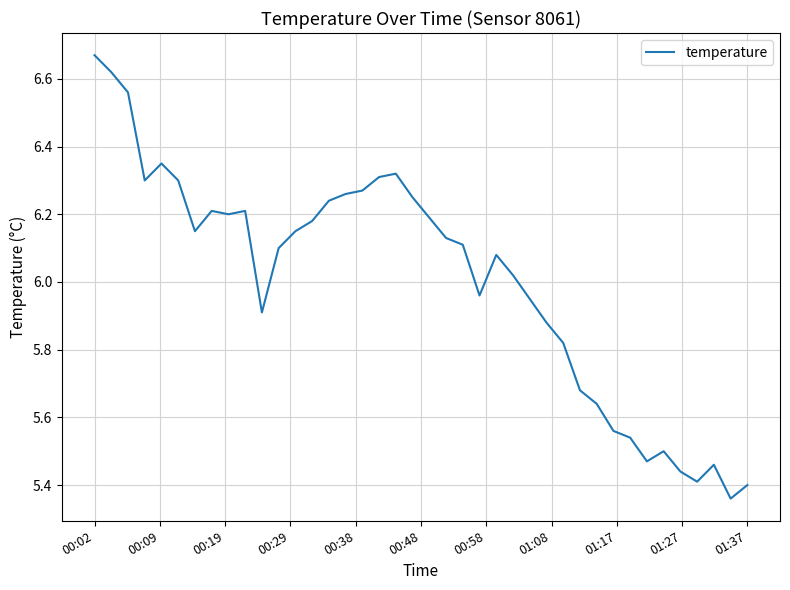

What is the difference between the maximum and minimum values?

1.3